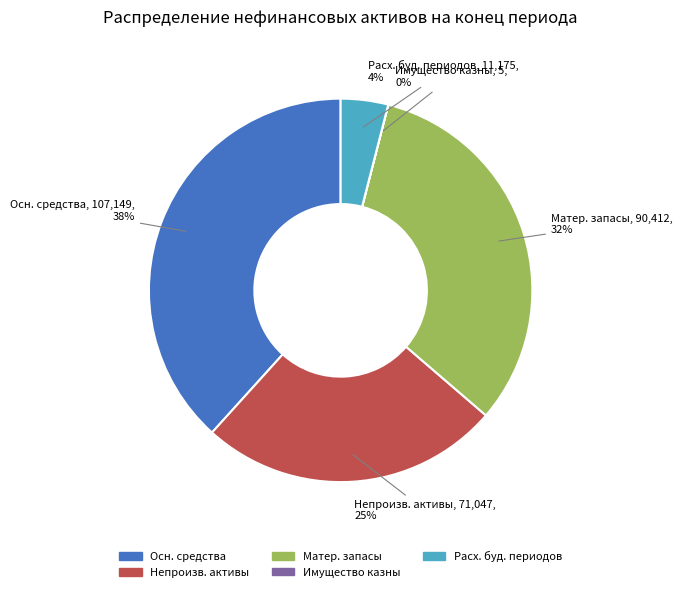

What is the ratio of the value at Осн. средства to the value at Матер. запасы?

1.2